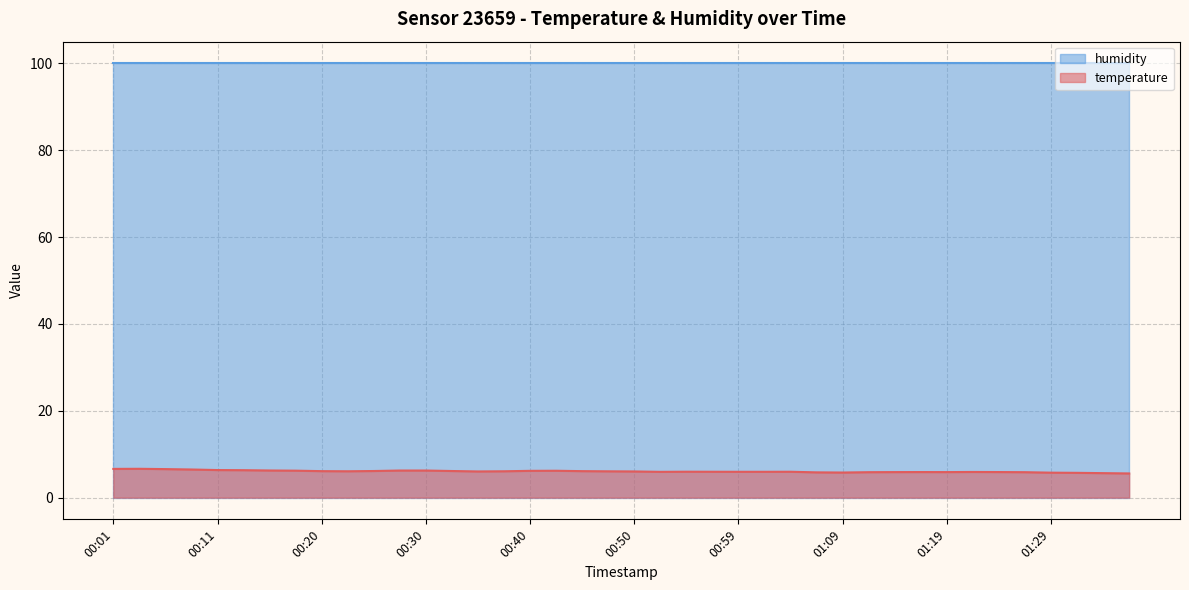

What is the label of the 16th point from the right?

00:59